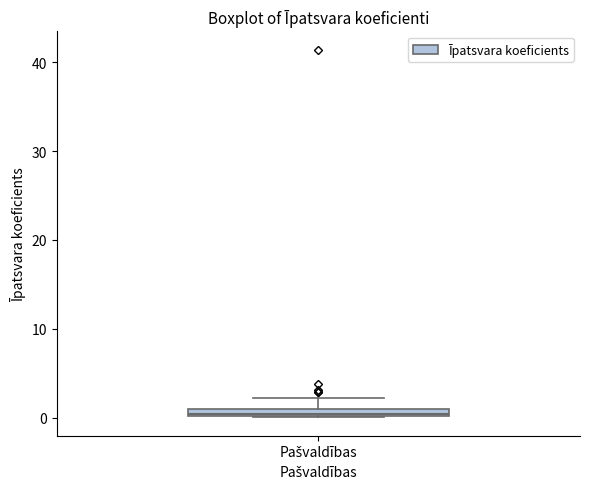

Where is the lower edge of the box for Pašvaldības on the y-axis? The values are not printed on the chart, so give them approximately, as read against the axis.

0